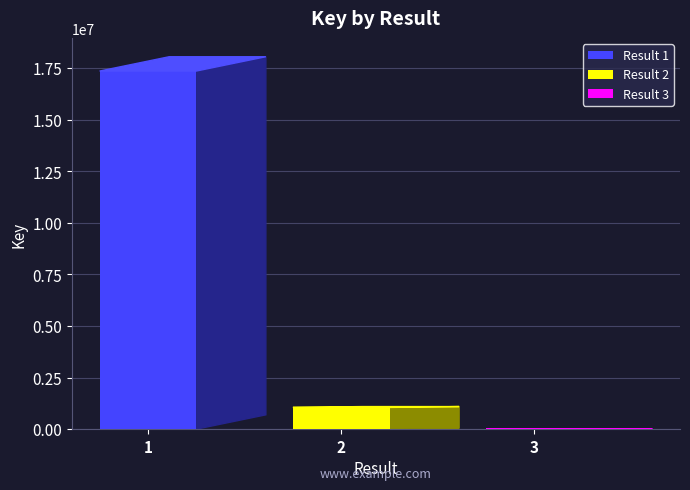

Reading left to right, extract all data points from this chart.

17361337	1053574	5378